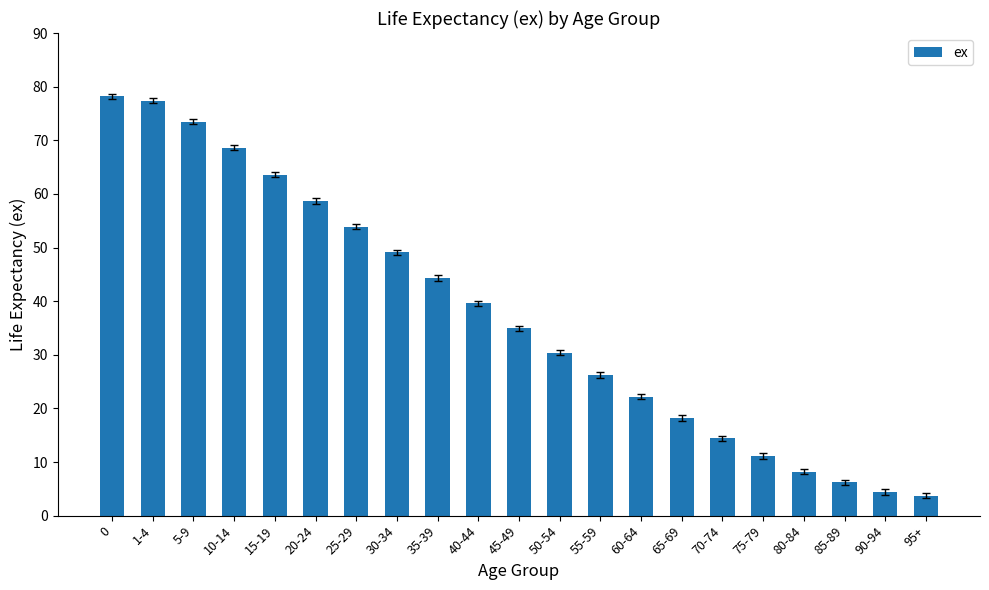

What is the difference between the values at 35-39 and 75-79?

33.2